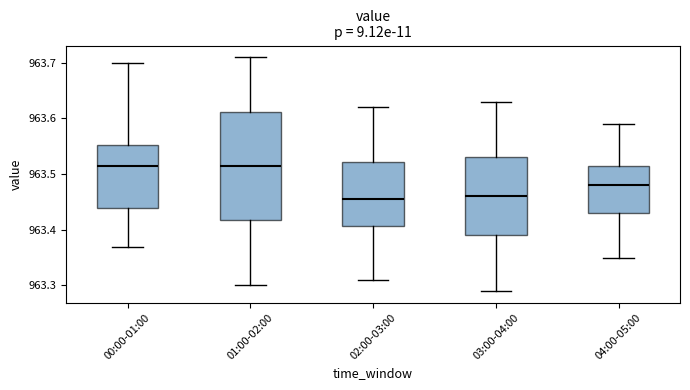

Reading left to right, transcribe this box plot: for each box, give where its median line is, the range the box spans, and where its two whiskers end, as read against the y-axis. The values are not printed on the chart, so give them approximately, as read against the axis.

00:00-01:00: median 963.52, box 963.44 to 963.55, whiskers 963.37 to 963.70
01:00-02:00: median 963.52, box 963.42 to 963.61, whiskers 963.30 to 963.71
02:00-03:00: median 963.46, box 963.41 to 963.52, whiskers 963.31 to 963.62
03:00-04:00: median 963.46, box 963.39 to 963.53, whiskers 963.29 to 963.63
04:00-05:00: median 963.48, box 963.43 to 963.52, whiskers 963.35 to 963.59